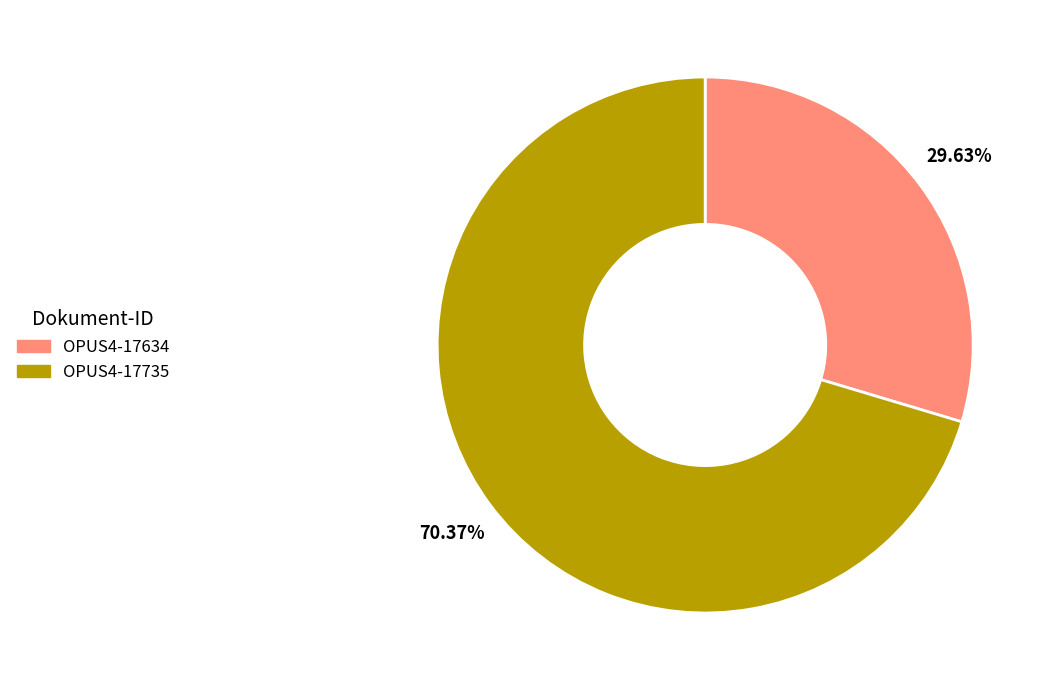

Between OPUS4-17735 and OPUS4-17634, which is larger?

OPUS4-17735